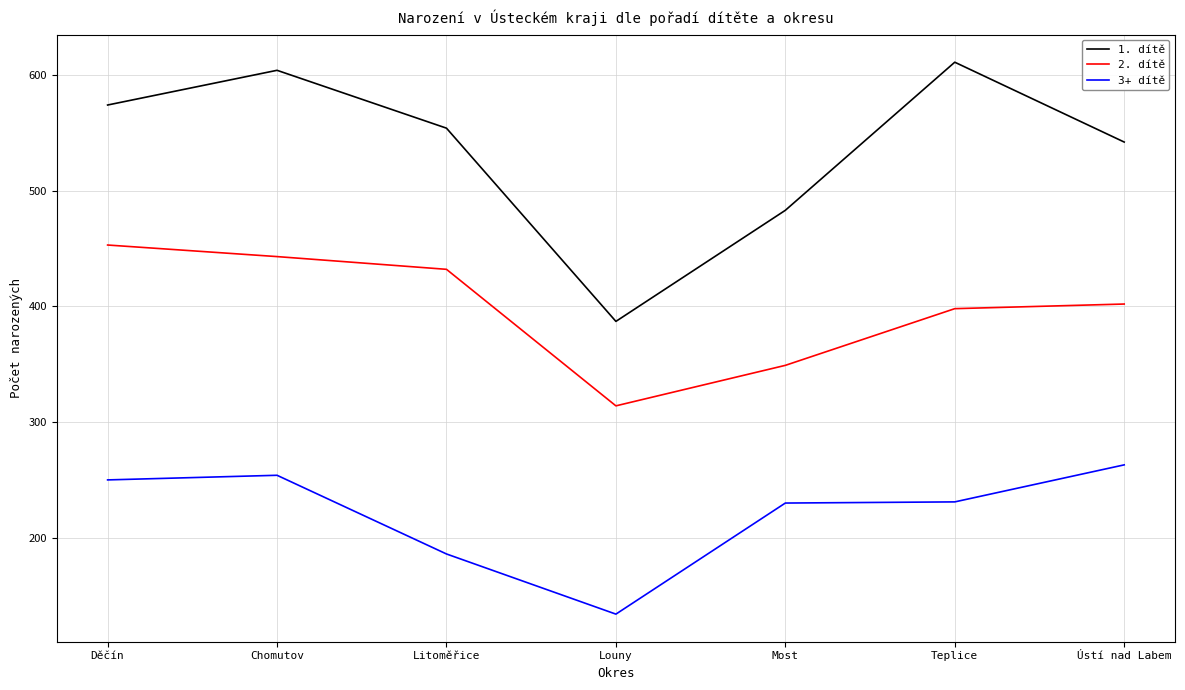

What is the difference between the maximum and second lowest values in the 1. dítě series?

128